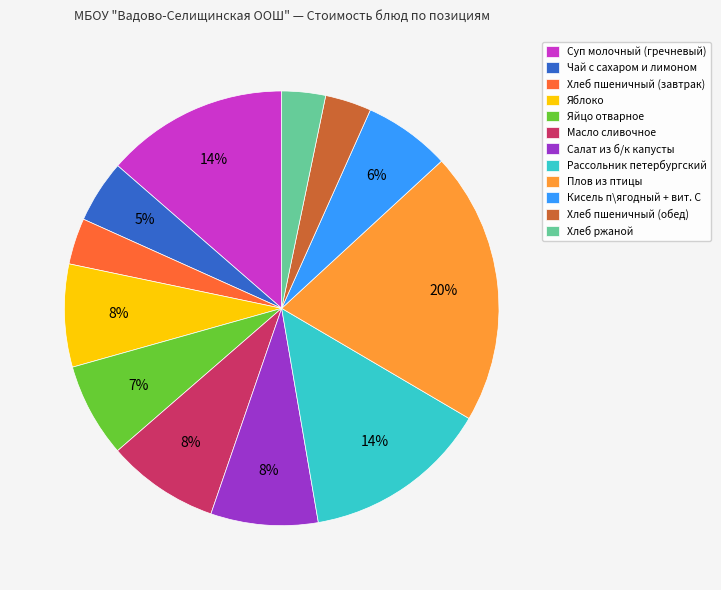

Which has a higher value, Масло сливочное or Яйцо отварное?

Масло сливочное